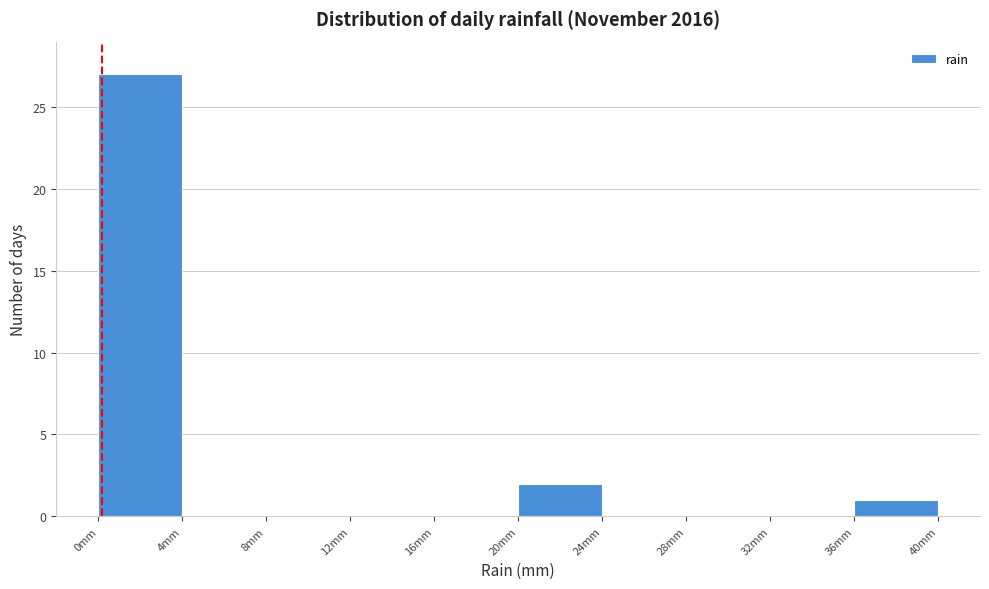

What is the height of the bar covering 20 to 24 on the x-axis? The values are not printed on the chart, so give them approximately, as read against the axis.

2